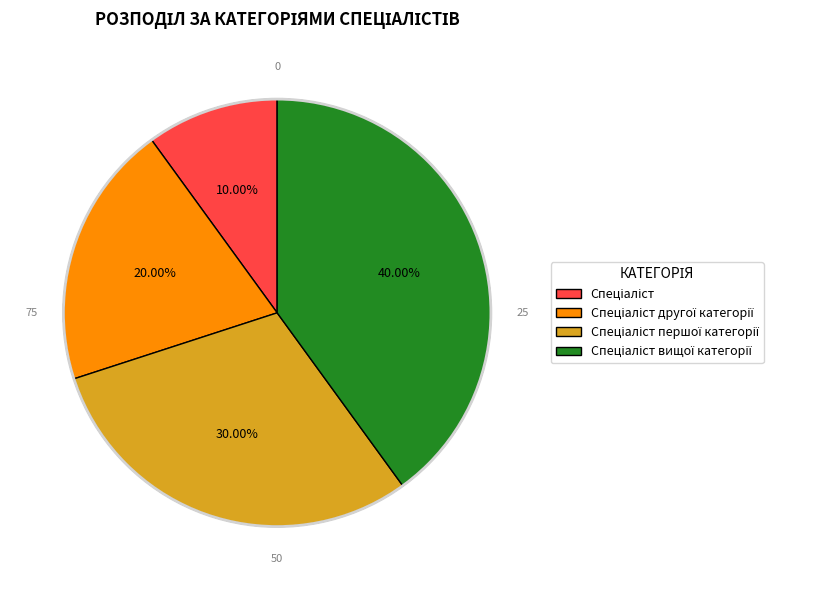

Is there a majority slice in this chart?

No